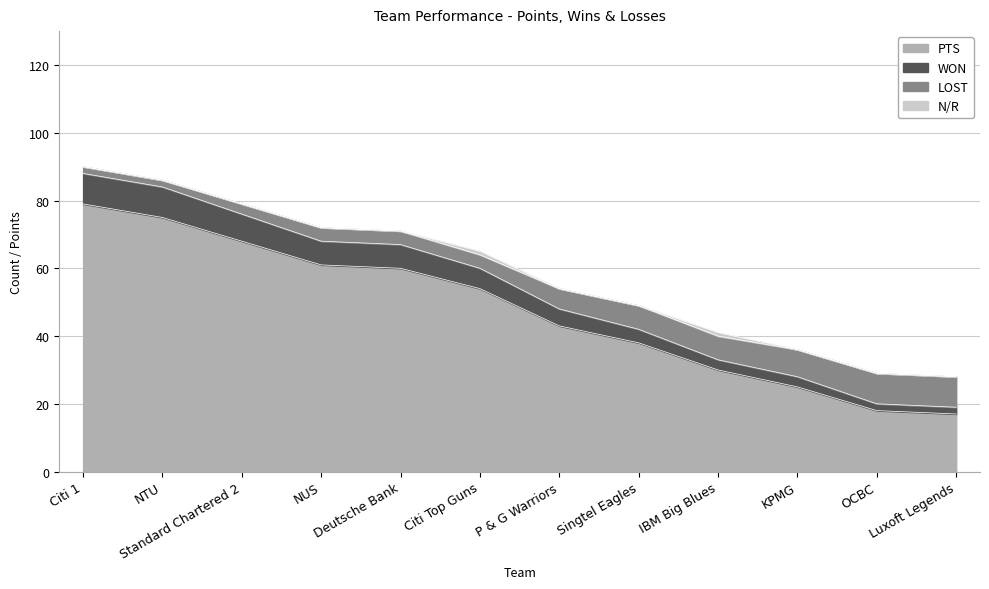

What is the lowest value of the PTS series?

17